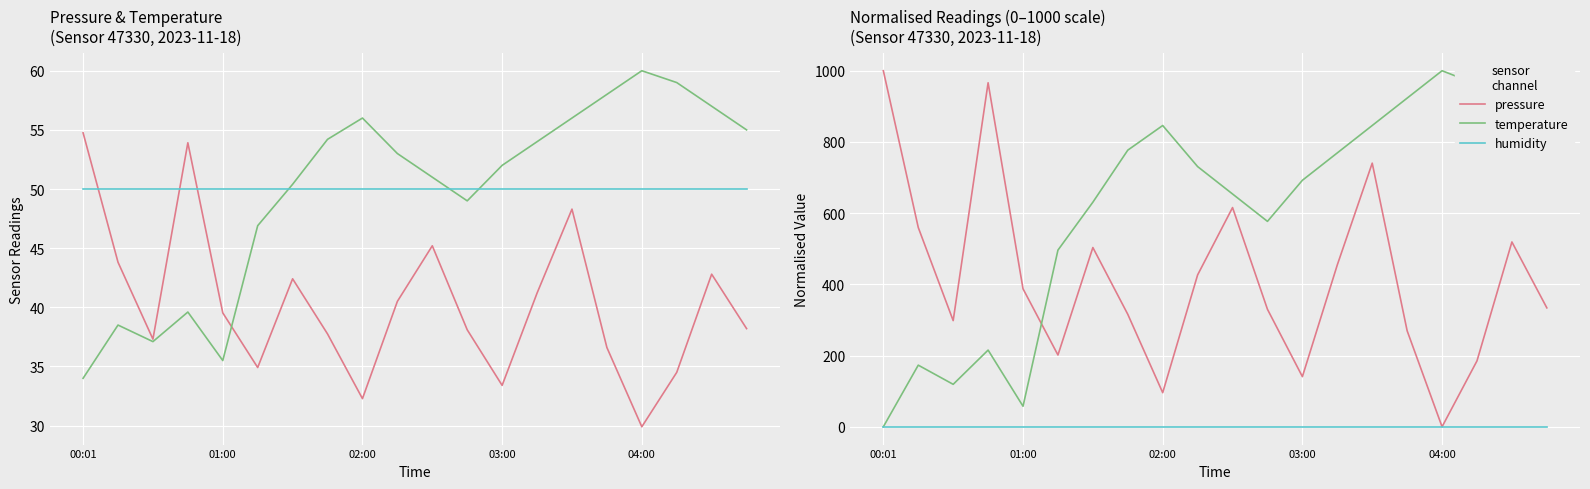

The humidity series shows 0.0 at 14. True or false?

True